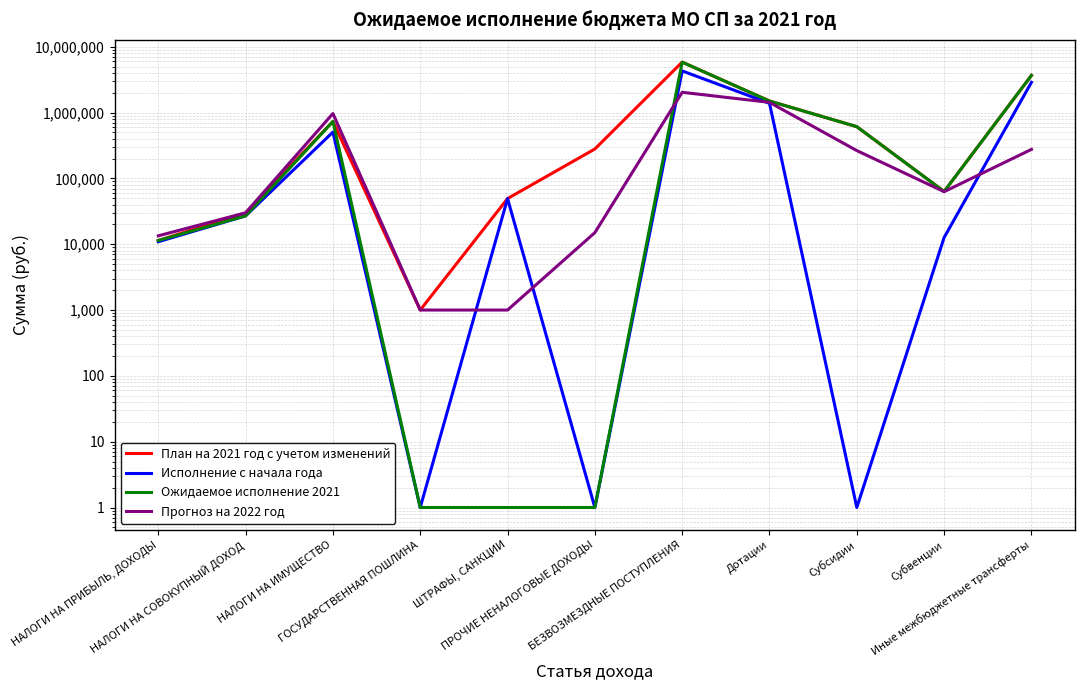

True or false: Прогноз на 2022 год and План на 2021 год с учетом изменений cross at least once.

False